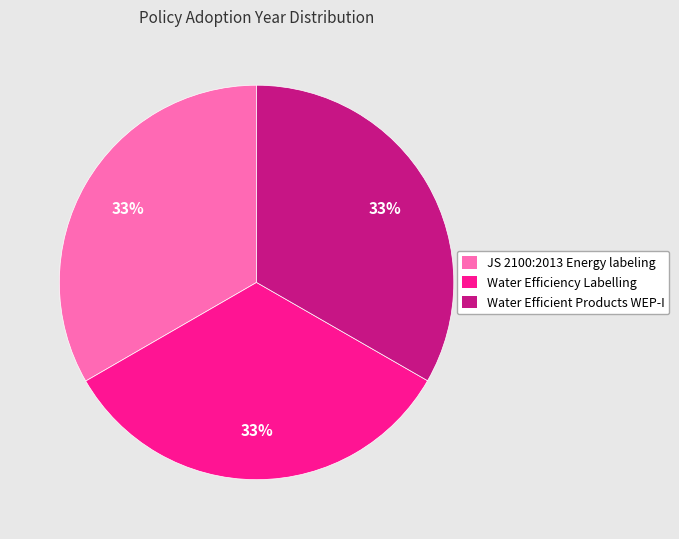

Is there a majority slice in this chart?

No